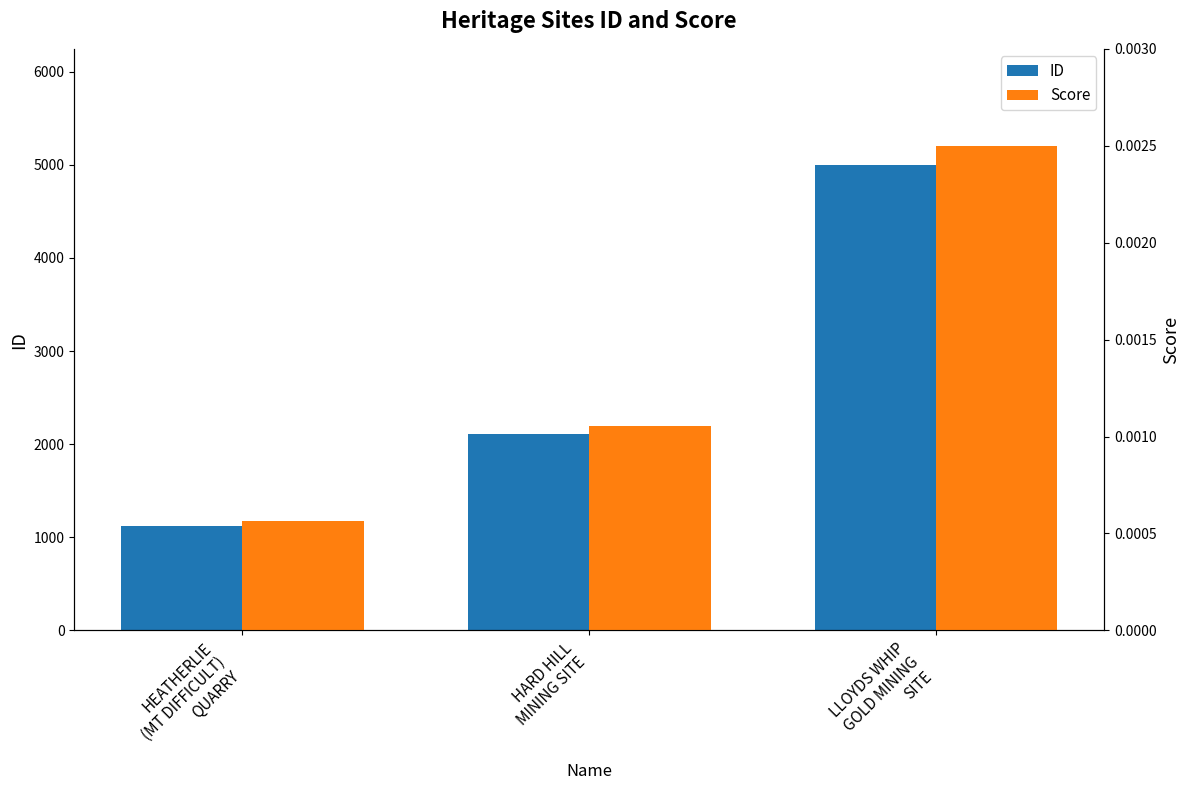

Which has a higher value, HARD HILL
MINING SITE or HEATHERLIE
(MT DIFFICULT)
QUARRY?

HARD HILL
MINING SITE